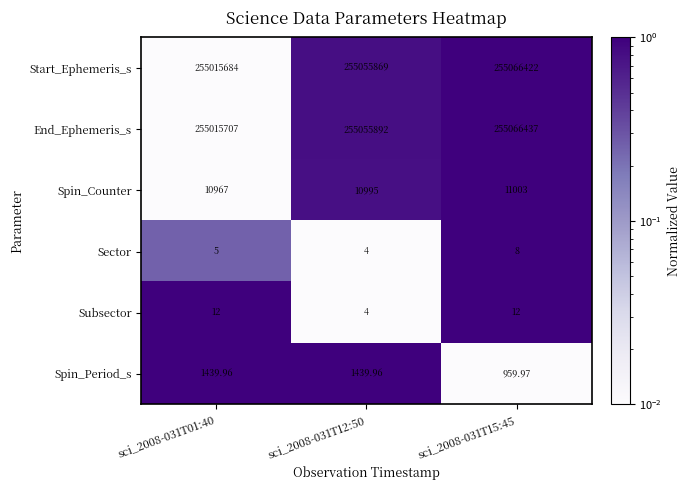

Which series has the largest total across all categories?

End_Ephemeris_s